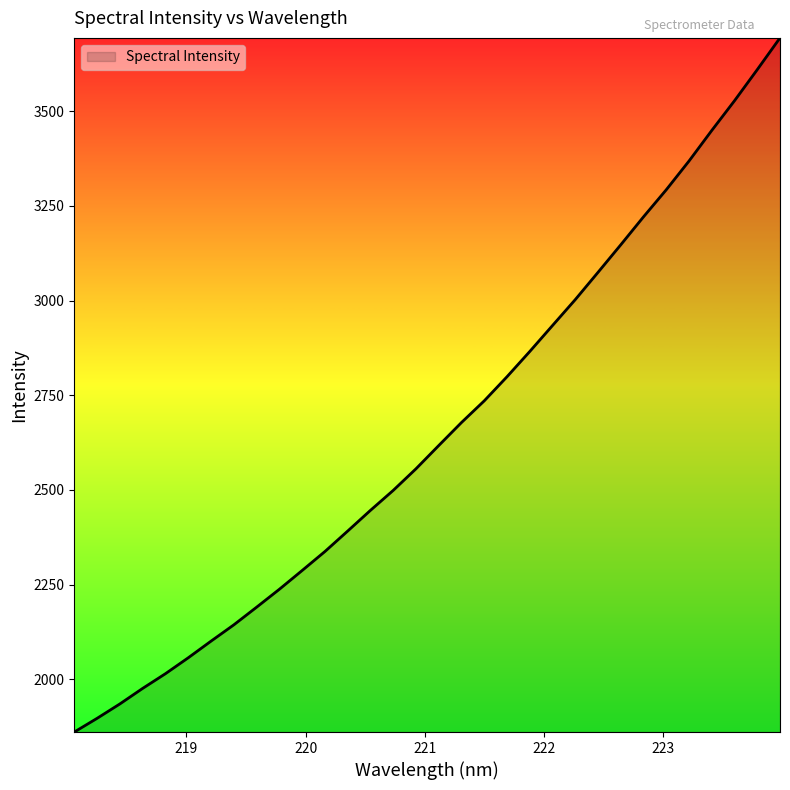

What is the smallest value displayed?

1860.8